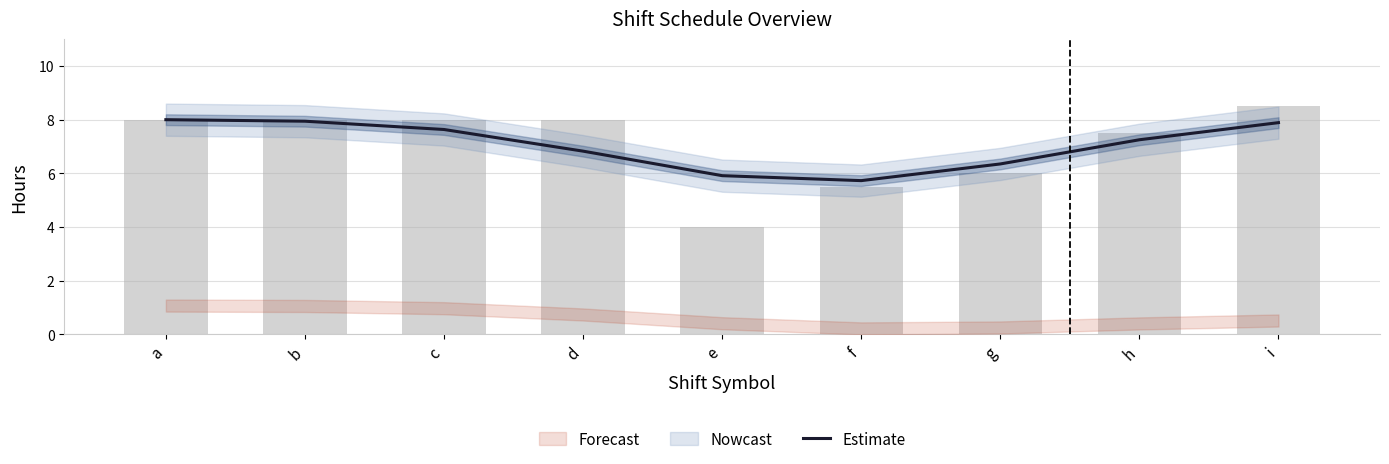

What is the change in value from b to e?

-2.0